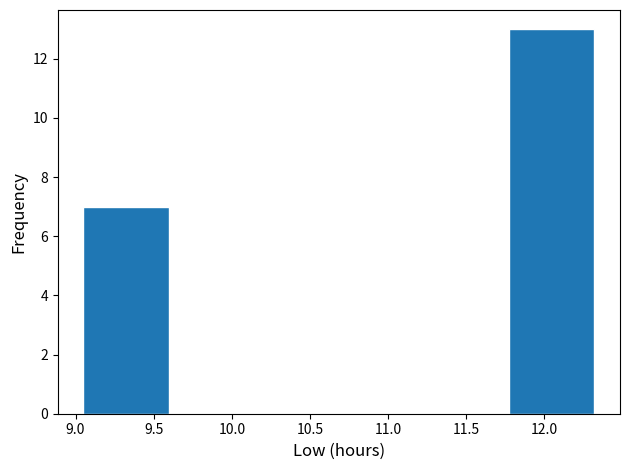

What is the height of the bar covering 9.050 to 9.595 on the x-axis? Neither the bar edges nor the heights are printed on the chart, so give them approximately, as read against the axes.

7